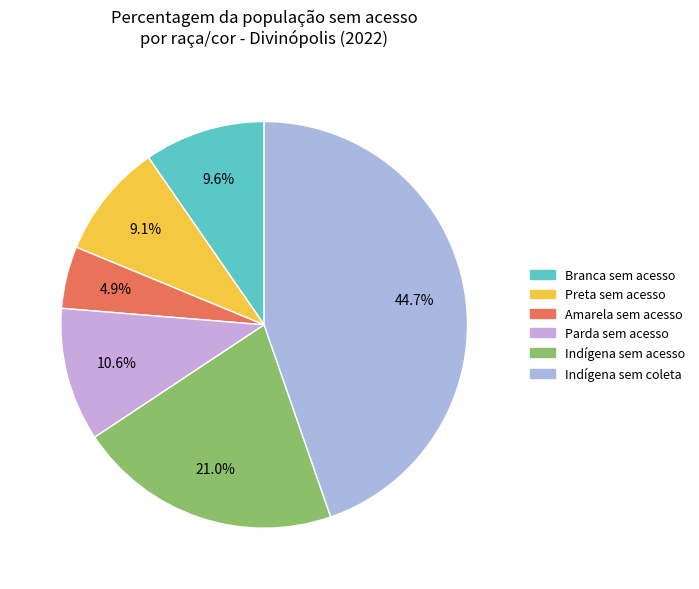

To the nearest percent, what percentage of the pie is Indígena sem coleta?

45%